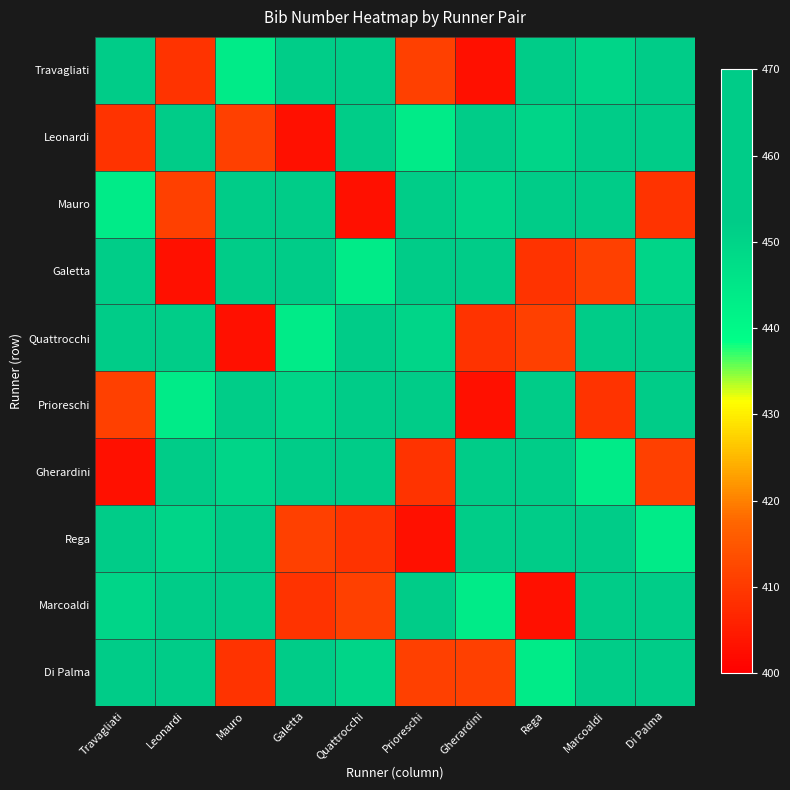

What is the difference between the highest and lowest values at Marcoaldi?

54